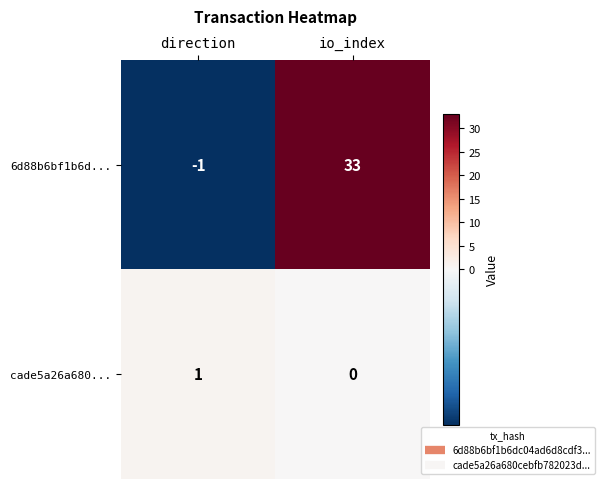

What is the difference between the maximum and minimum values in the 6d88b6bf1b6d... series?

34